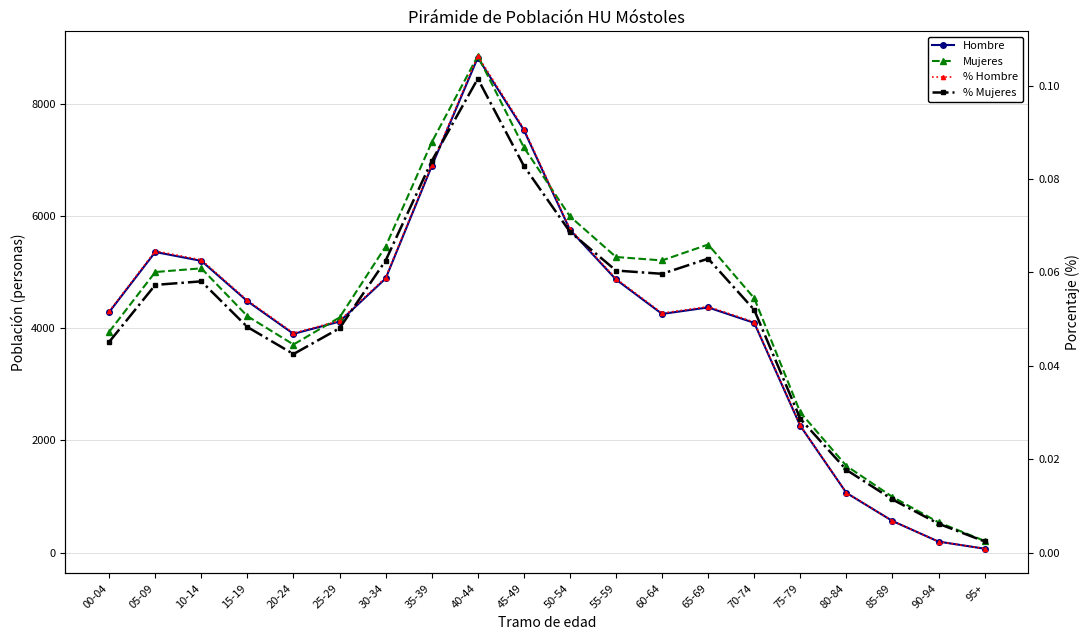

Where is the first local minimum for Mujeres?

20-24